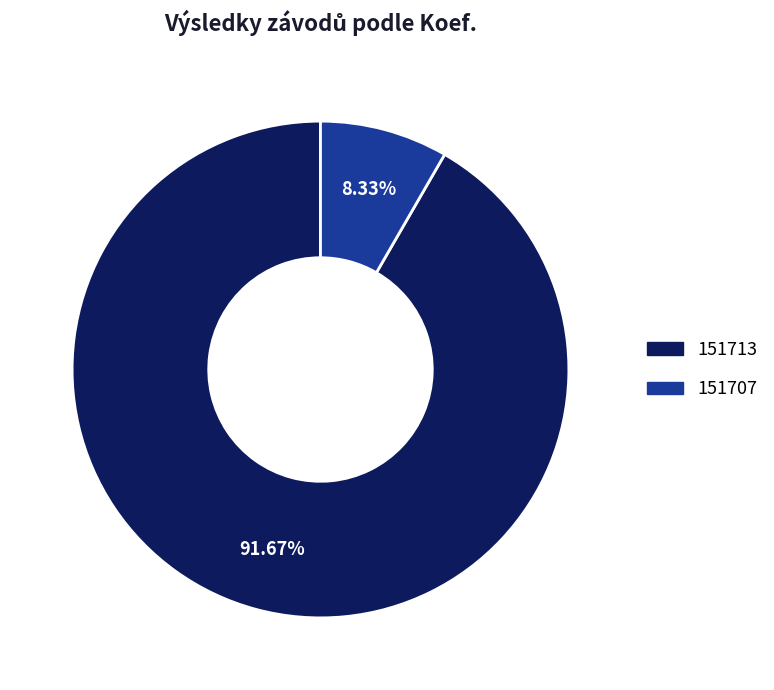

Which slice is the smallest?

151707